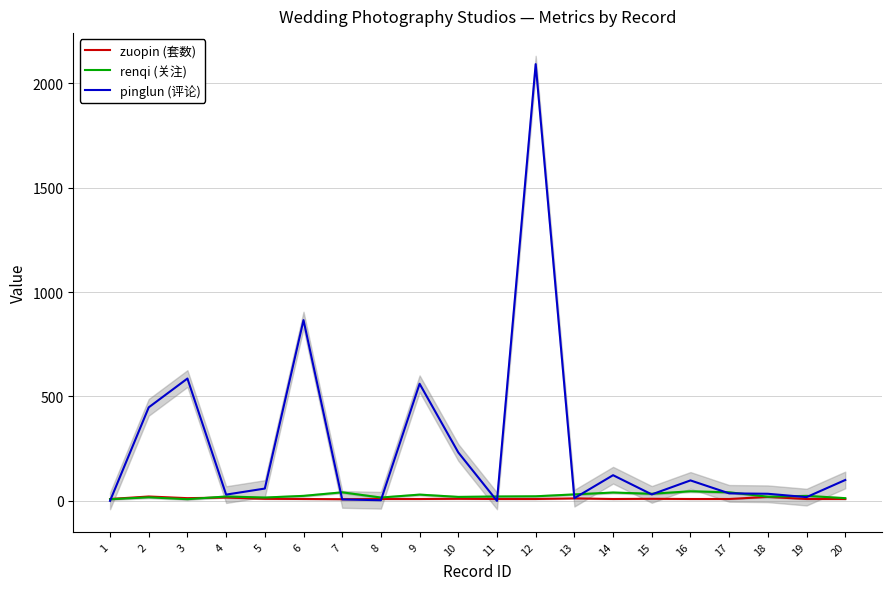

Where is the first local maximum for zuopin (套数)?

2